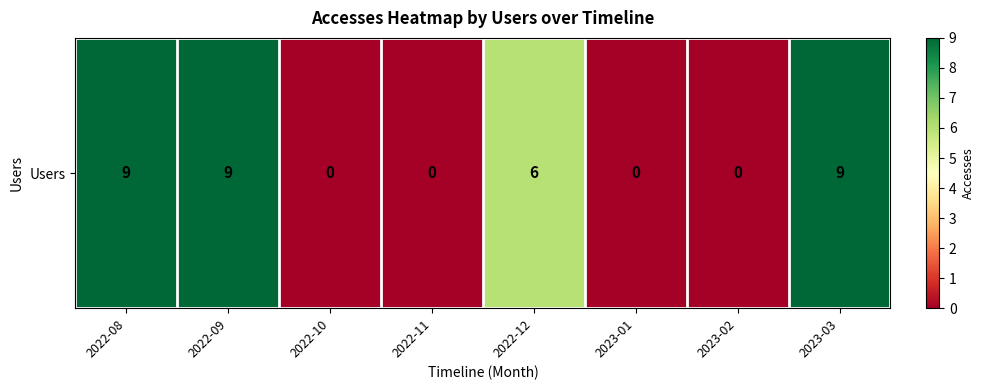

What is the change in value from 2022-09 to 2023-01?

-9